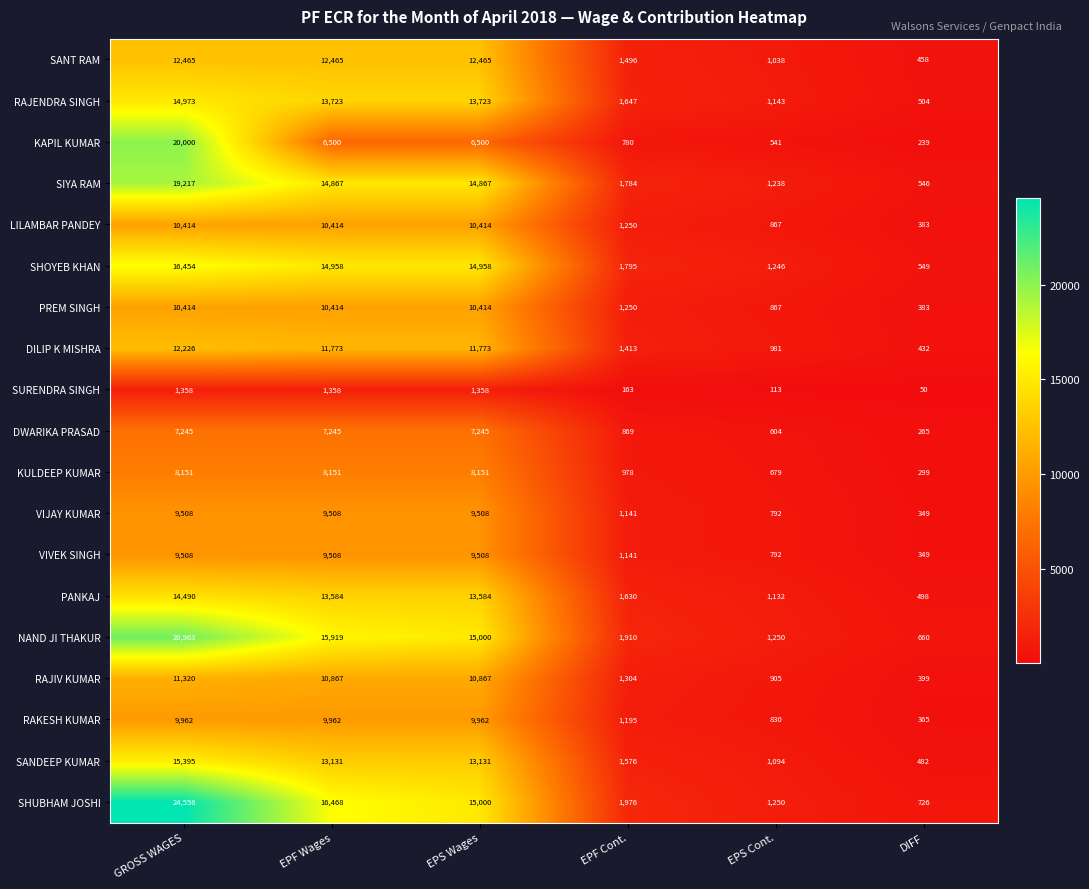

Which category has the highest value across all series?

GROSS WAGES